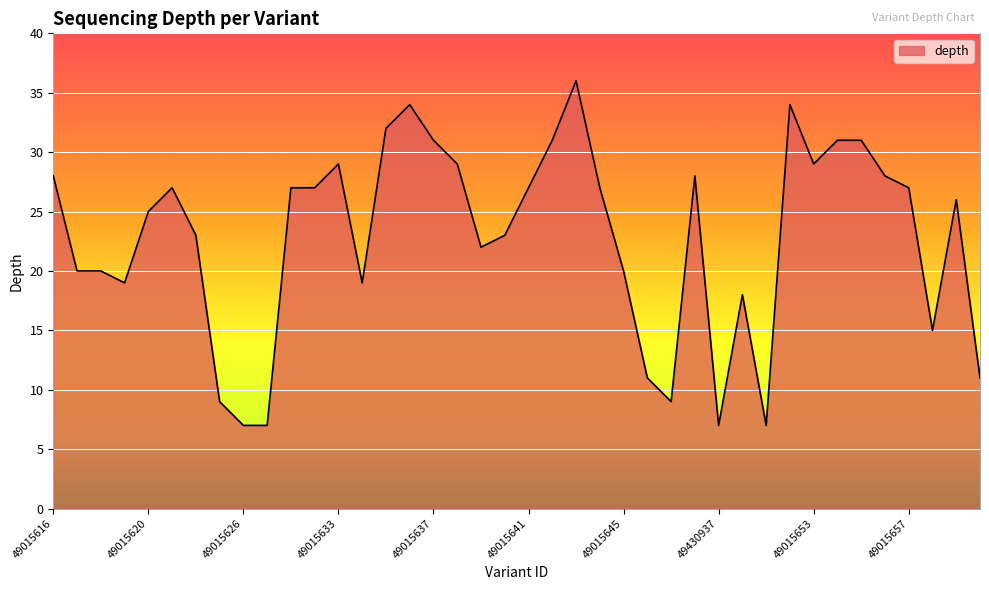

What is the smallest value displayed?

7